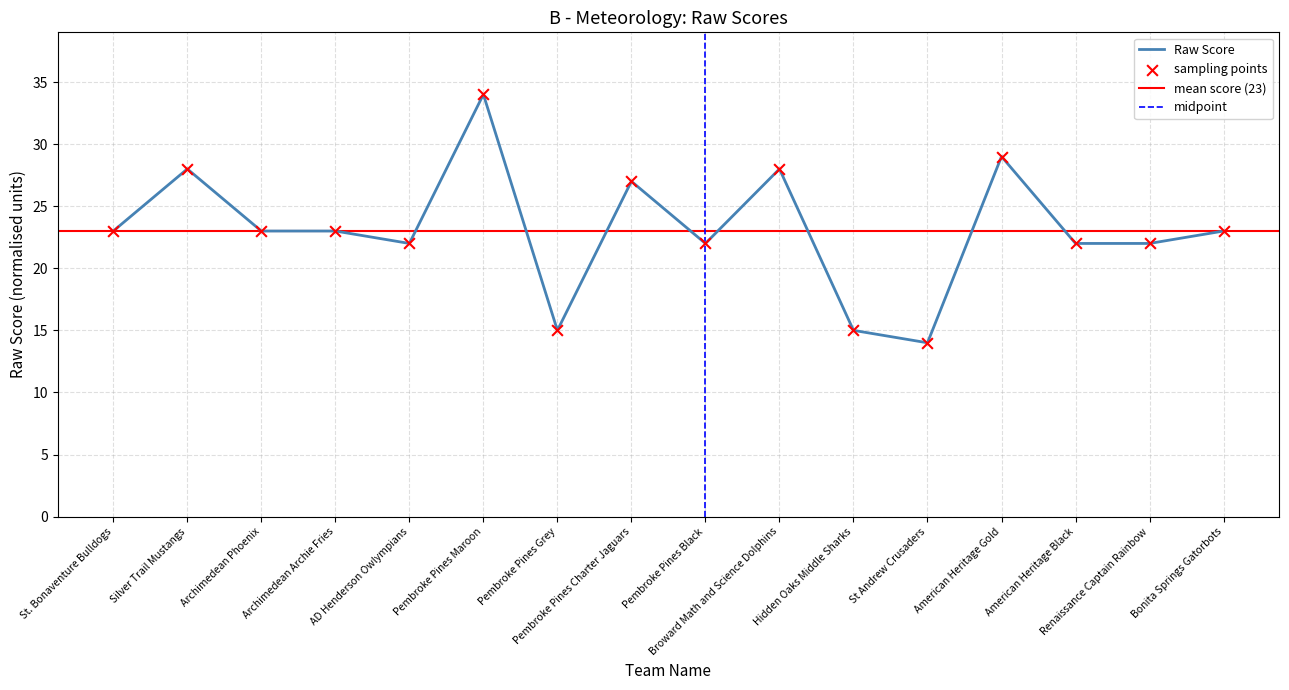

Which has a higher value, American Heritage Black or AD Henderson Owlympians?

American Heritage Black